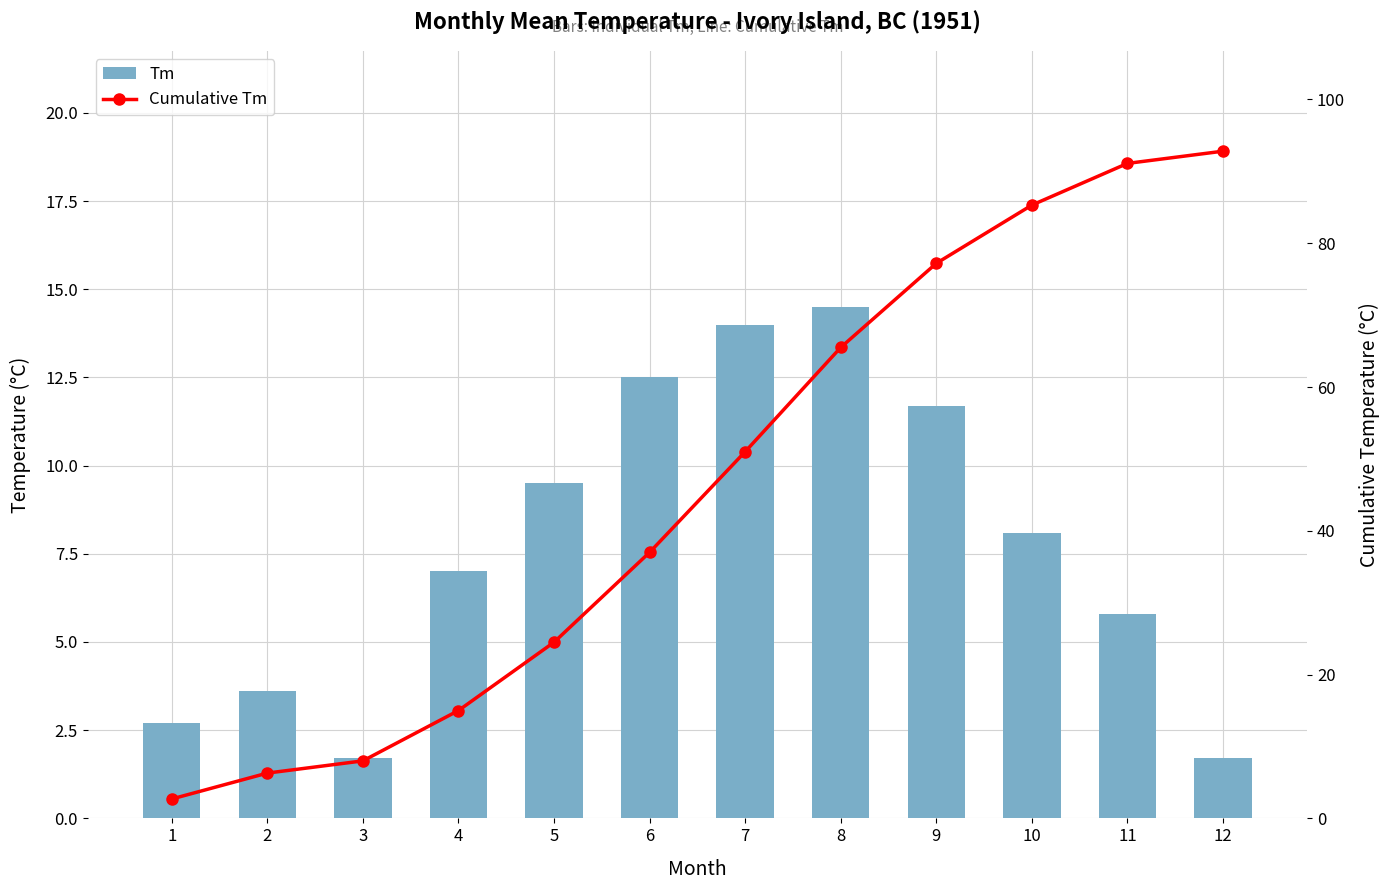

True or false: Cumulative Tm has a value of 24.5 at 5.

True